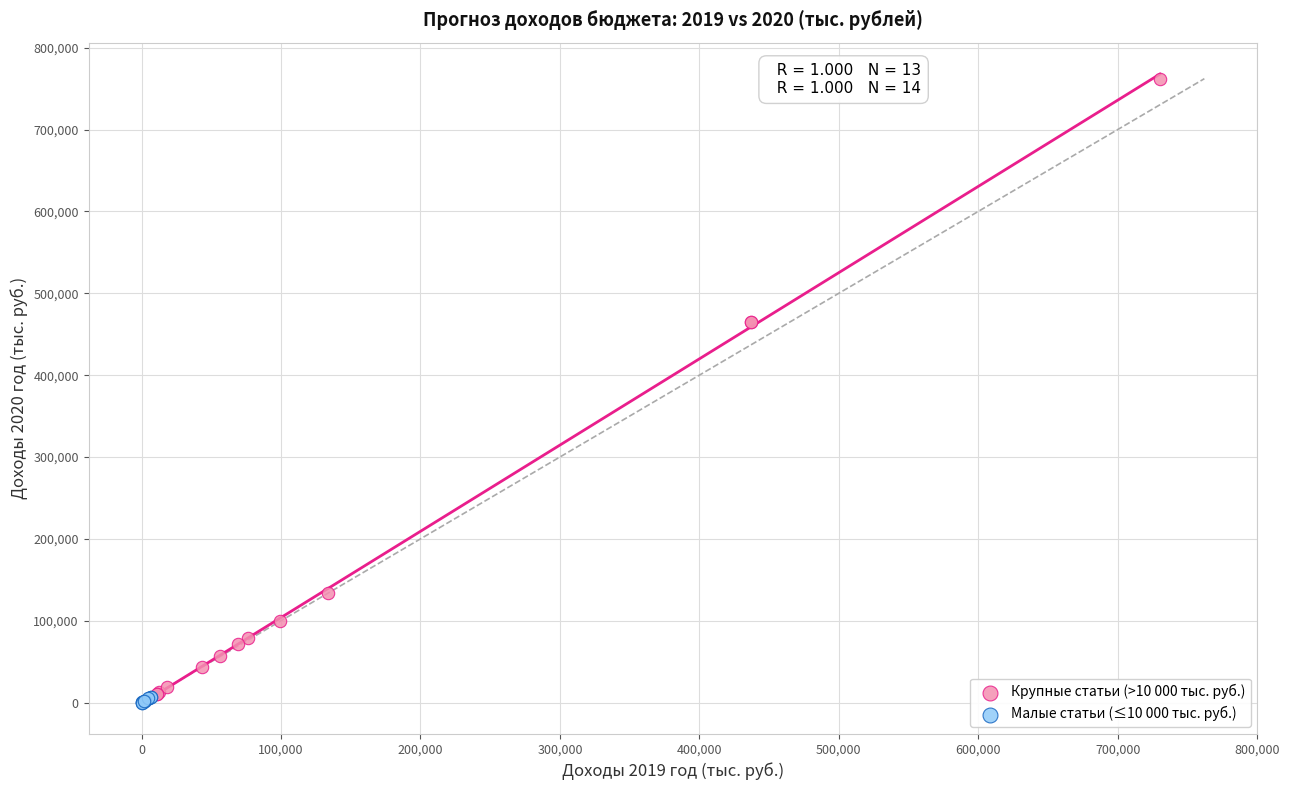

Which series has the largest Y range (max minus min)?

Крупные статьи (>10 000 тыс. руб.)